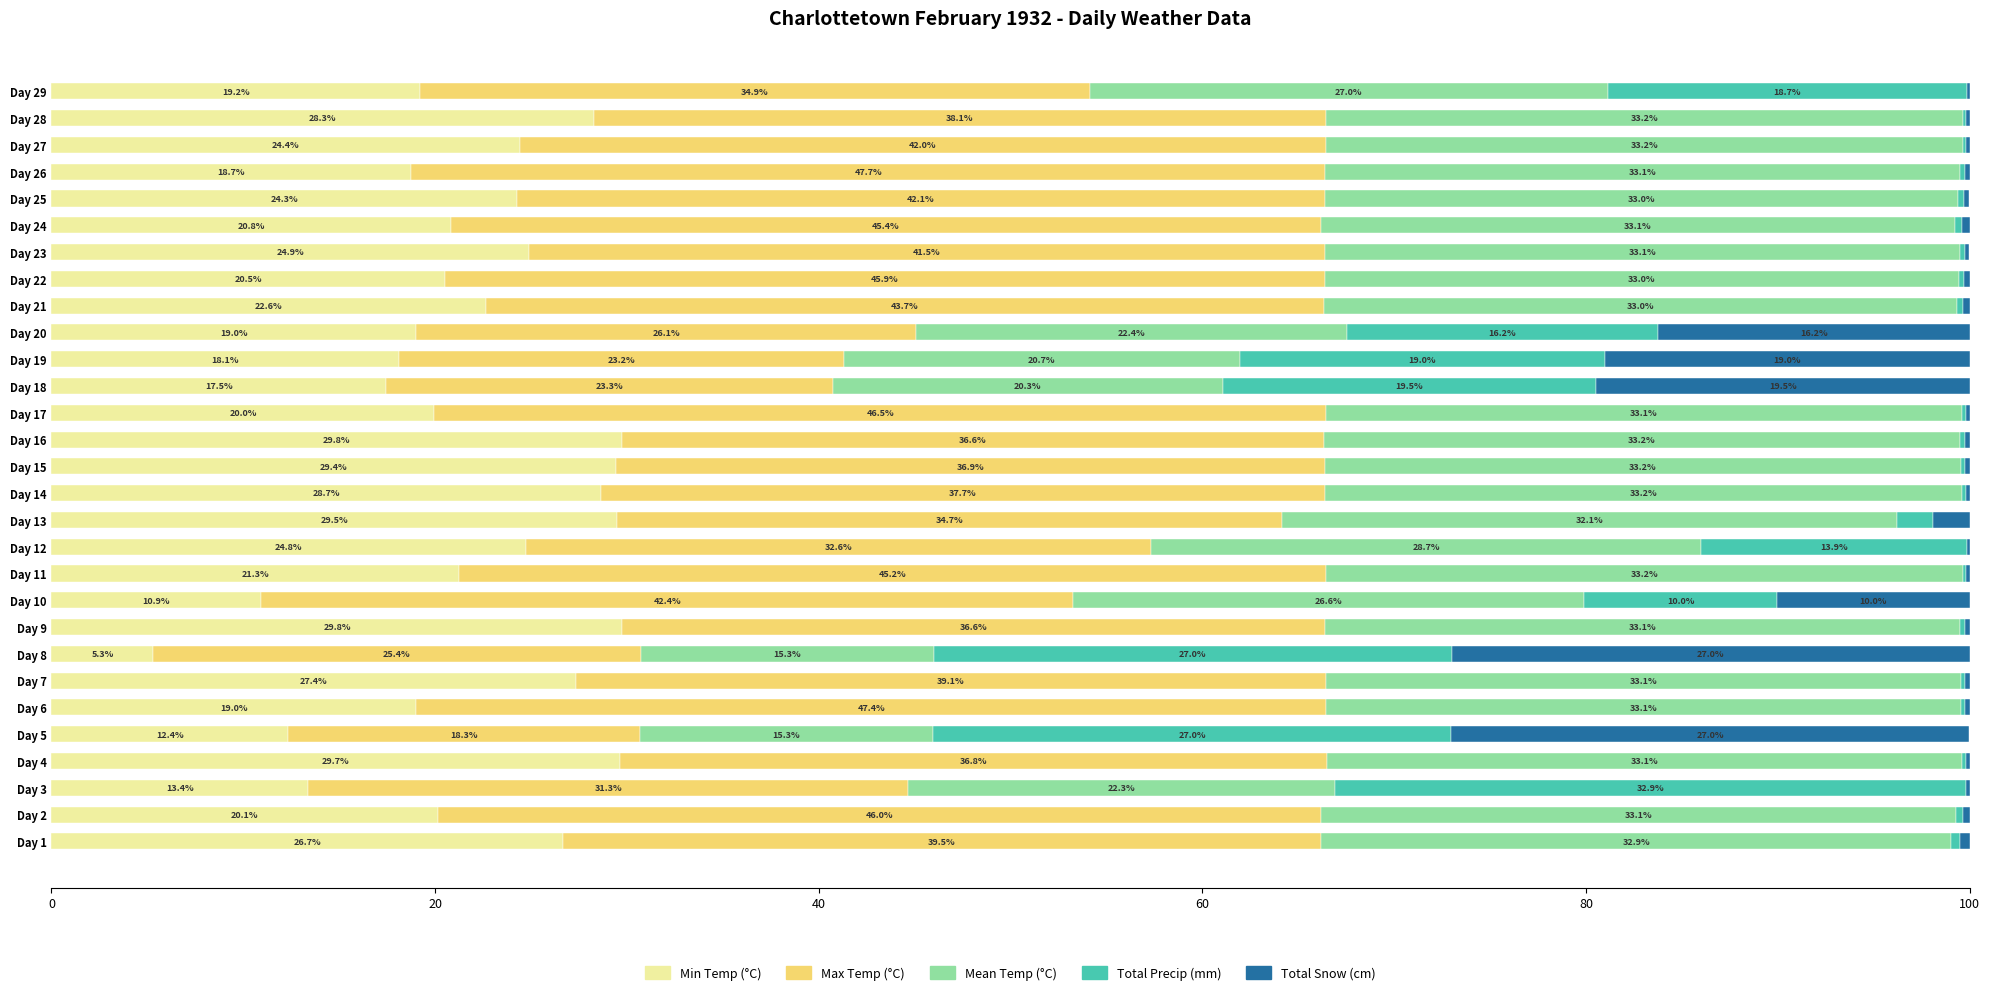

The value of Min Temp (°C) at Day 15 is 29.4. True or false?

True